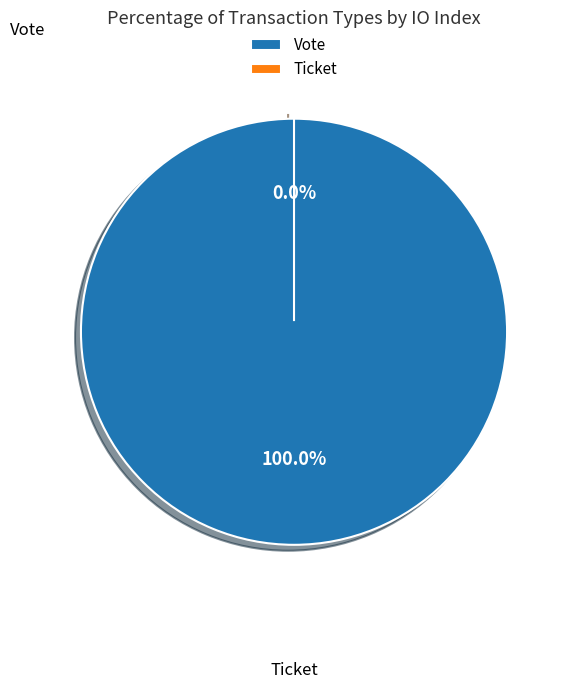

True or false: Ticket accounts for 0% of the total.

True